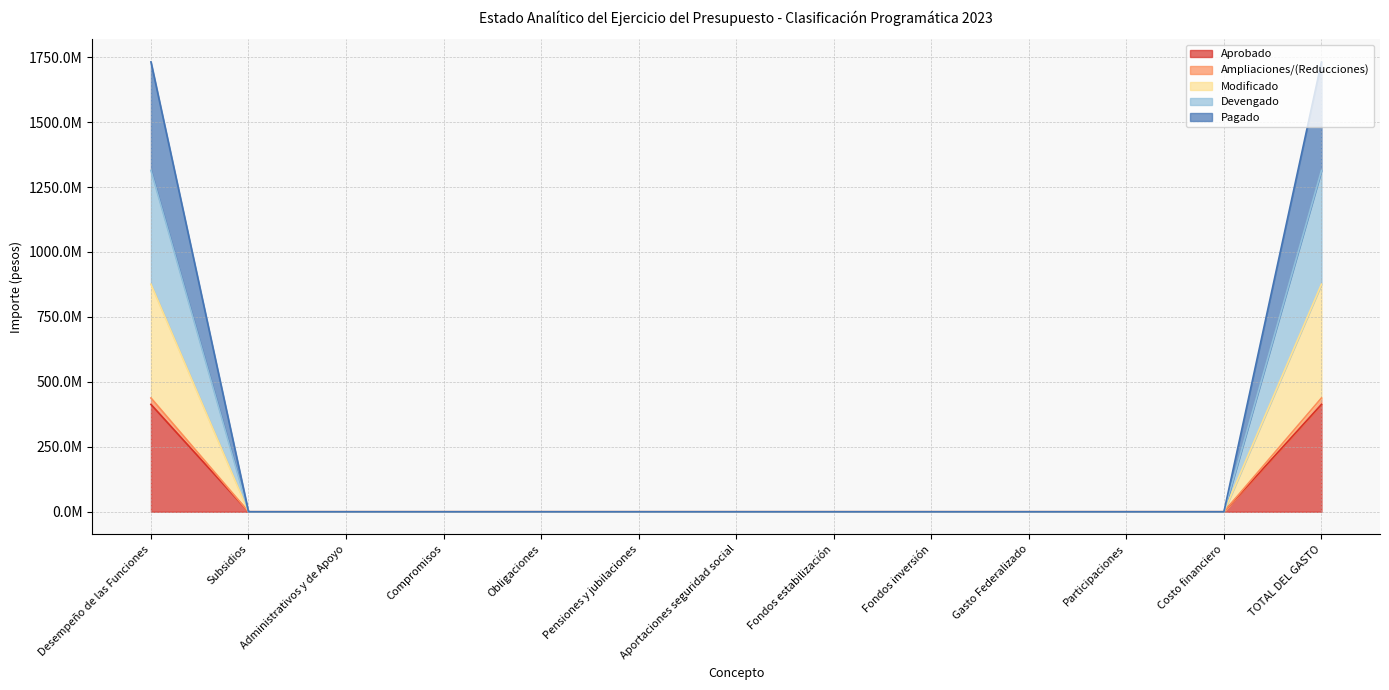

What is the label of the 1st point from the right?

TOTAL DEL GASTO